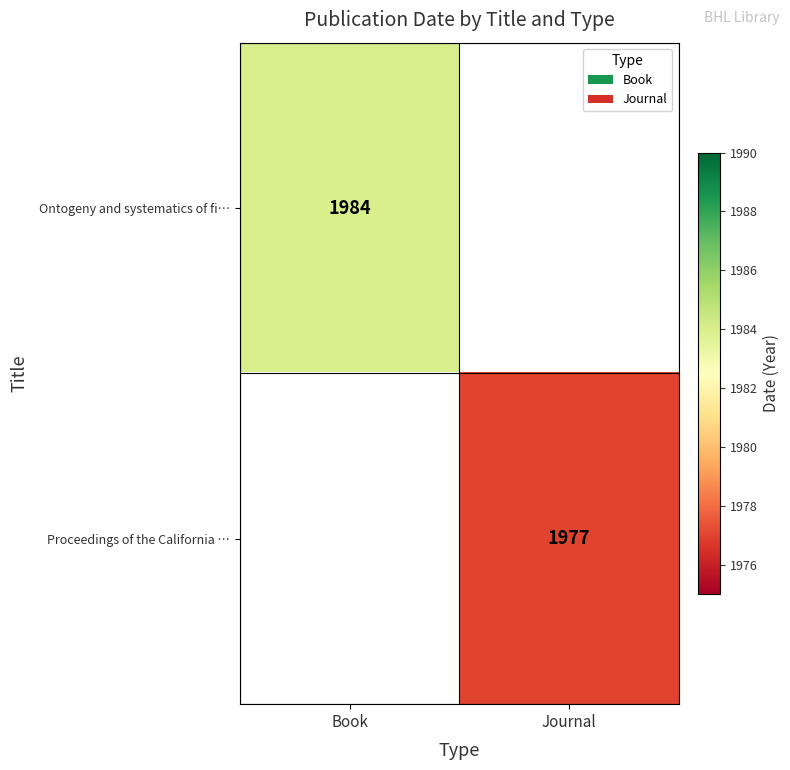

Between Journal and Book, which is larger?

Book